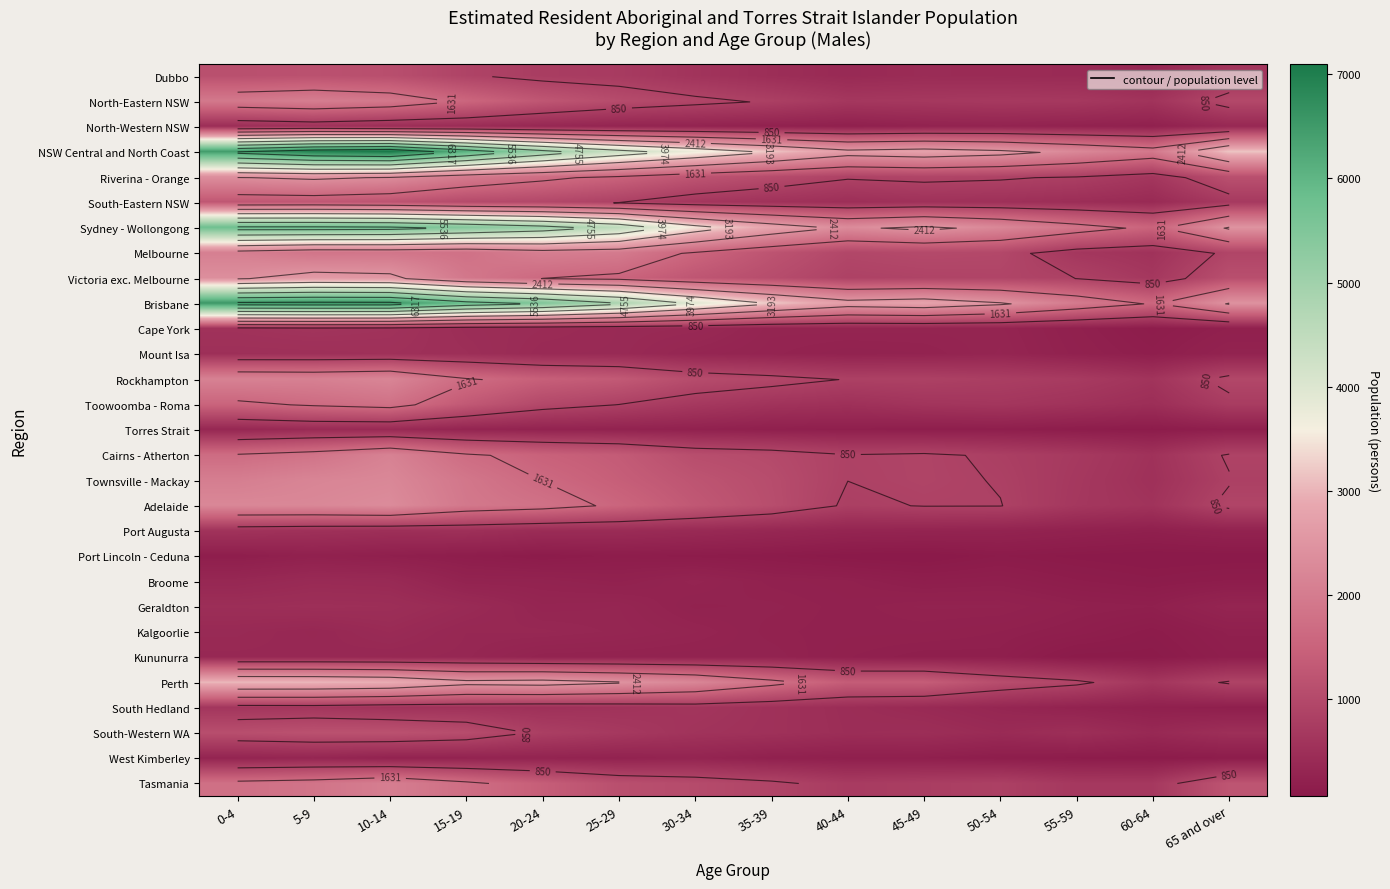

At which category is the sum across all series the highest?

10-14